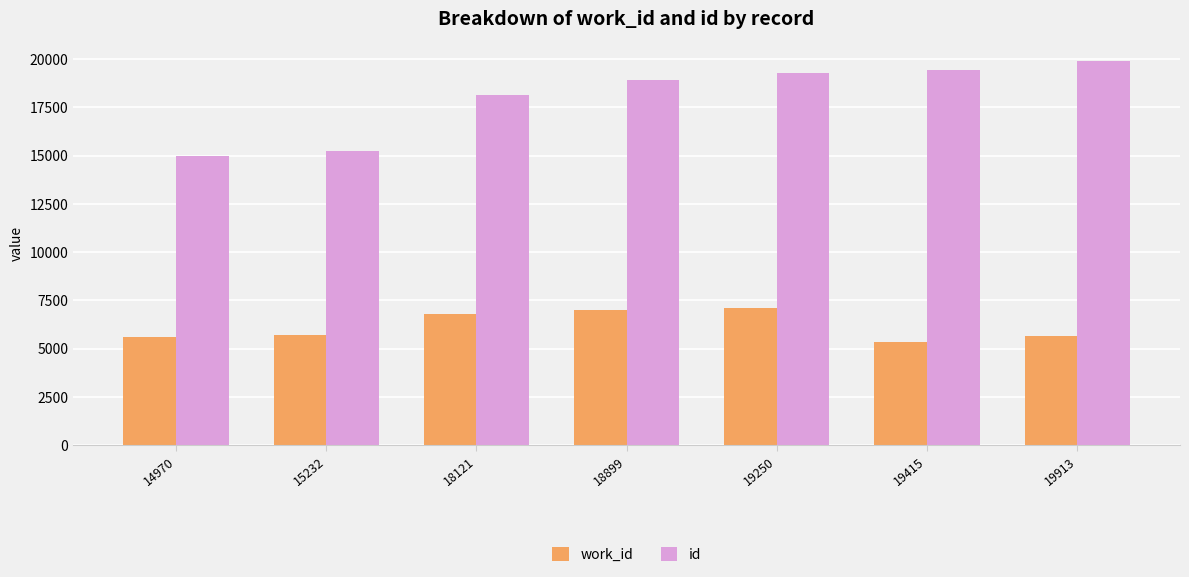

The value of work_id at 15232 is 2760. True or false?

False